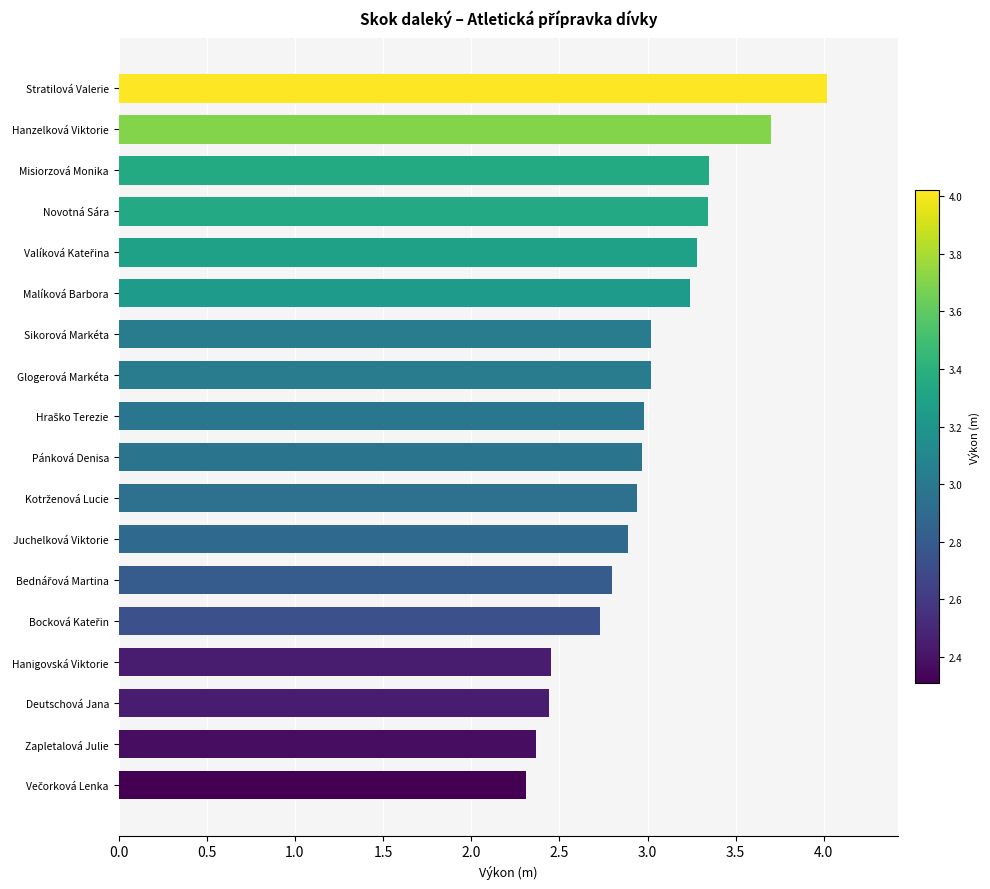

What is the sum of all values?

53.9